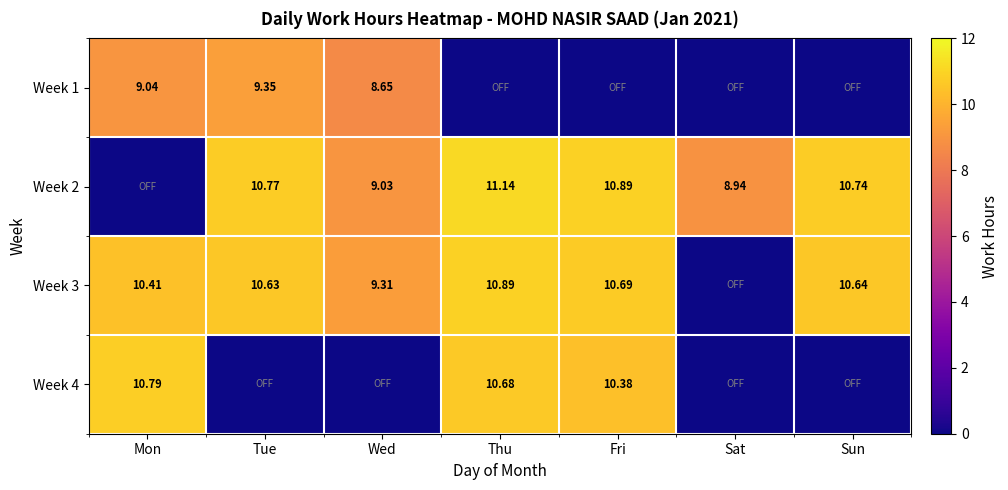

Count the number of categories in the chart.

7